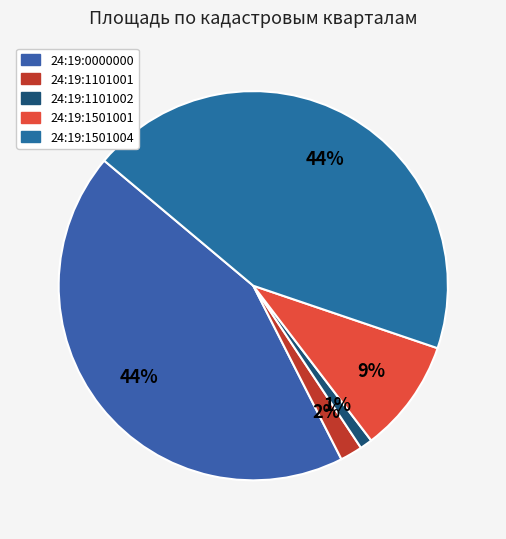

How many segments does this pie chart have?

5